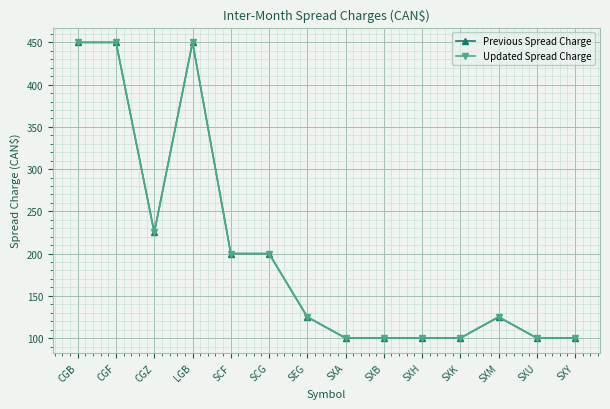

Is this an area chart (filled region under the line)?

No